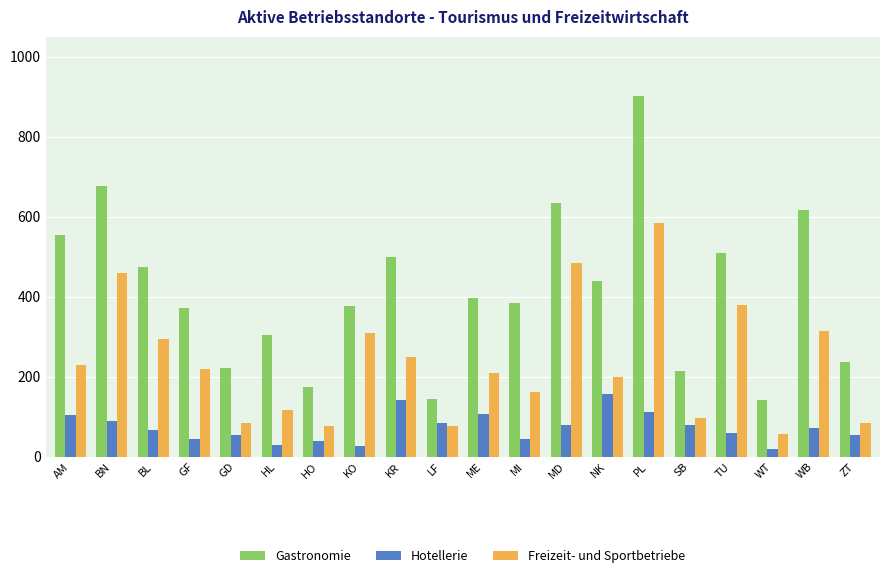

What position from the left is GF?

4